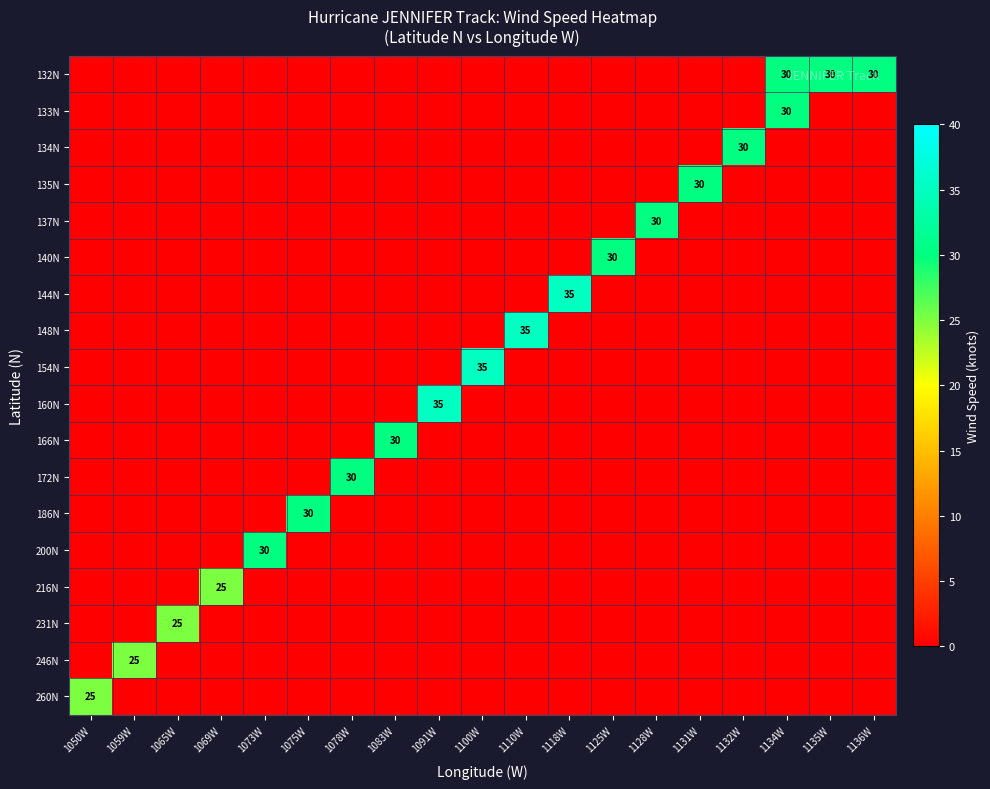

Which series has the largest total across all categories?

132N